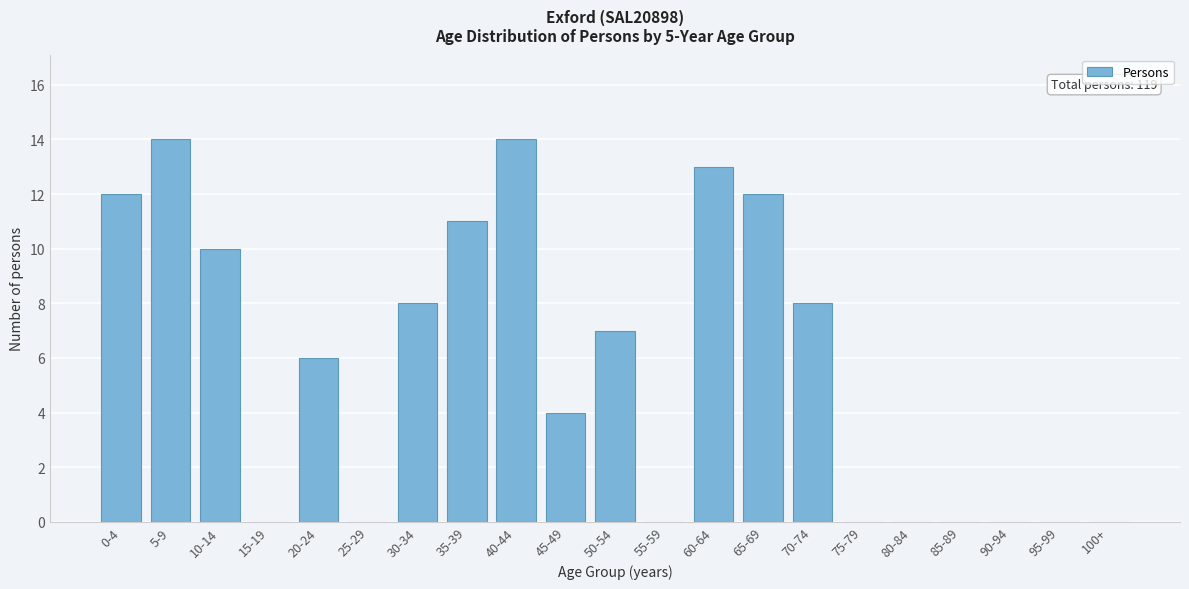

Reading right to left, transcribe all the data shown in this chart.

100+=0	95-99=0	90-94=0	85-89=0	80-84=0	75-79=0	70-74=8	65-69=12	60-64=13	55-59=0	50-54=7	45-49=4	40-44=14	35-39=11	30-34=8	25-29=0	20-24=6	15-19=0	10-14=10	5-9=14	0-4=12